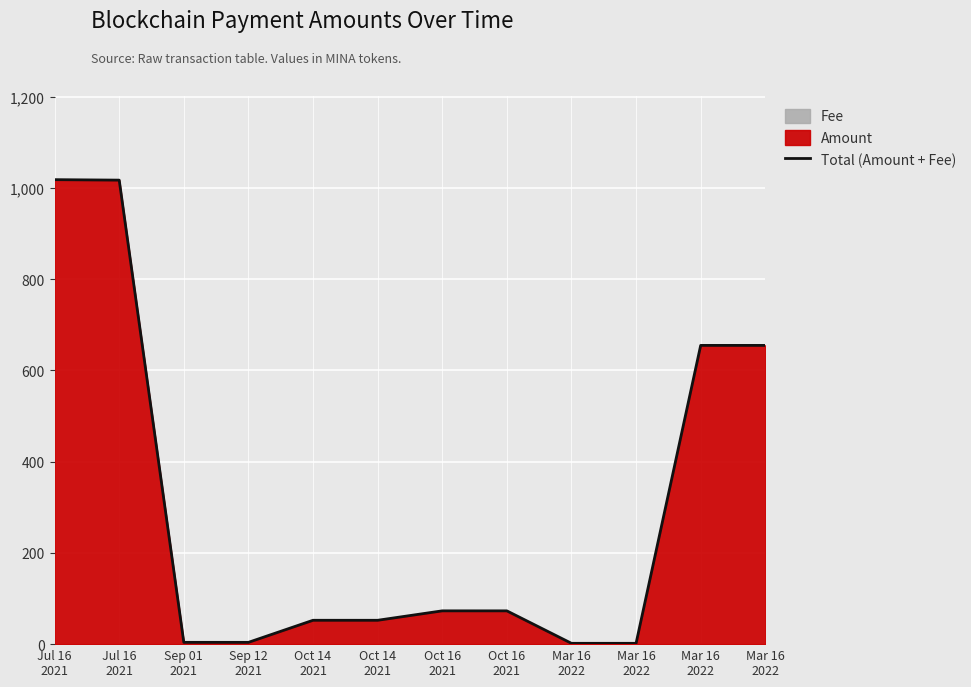

What is the value of the 7th point from the left?

72.9